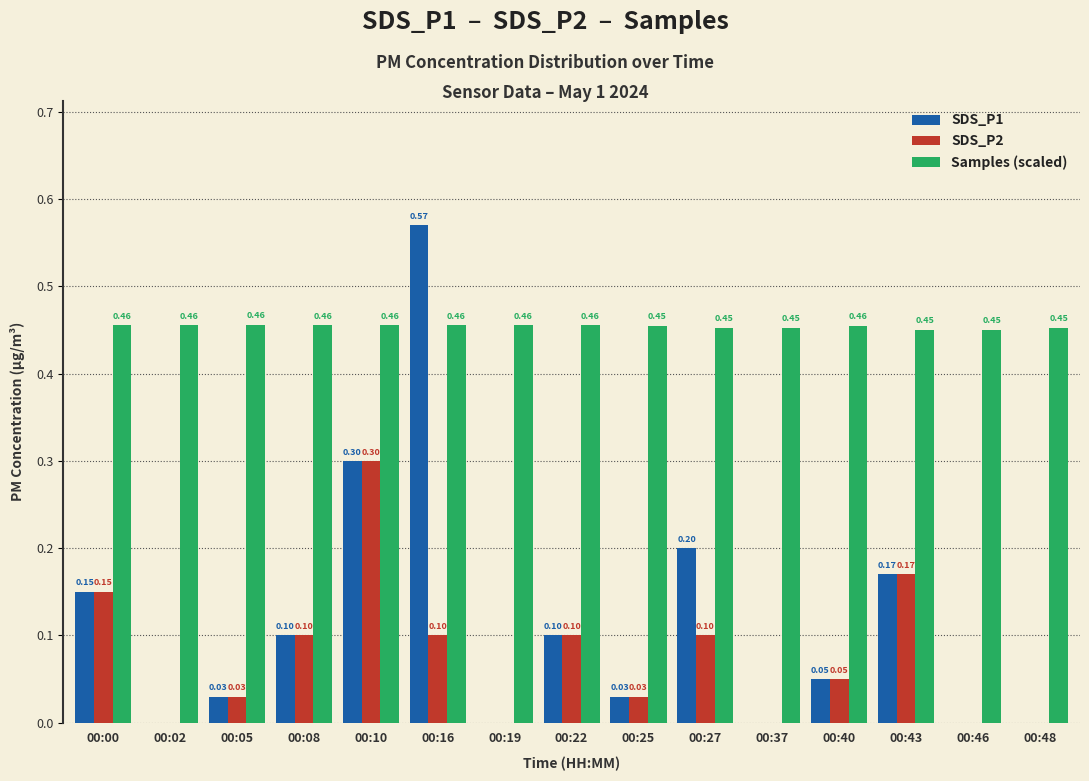

Which series has the widest spread of values?

SDS_P1